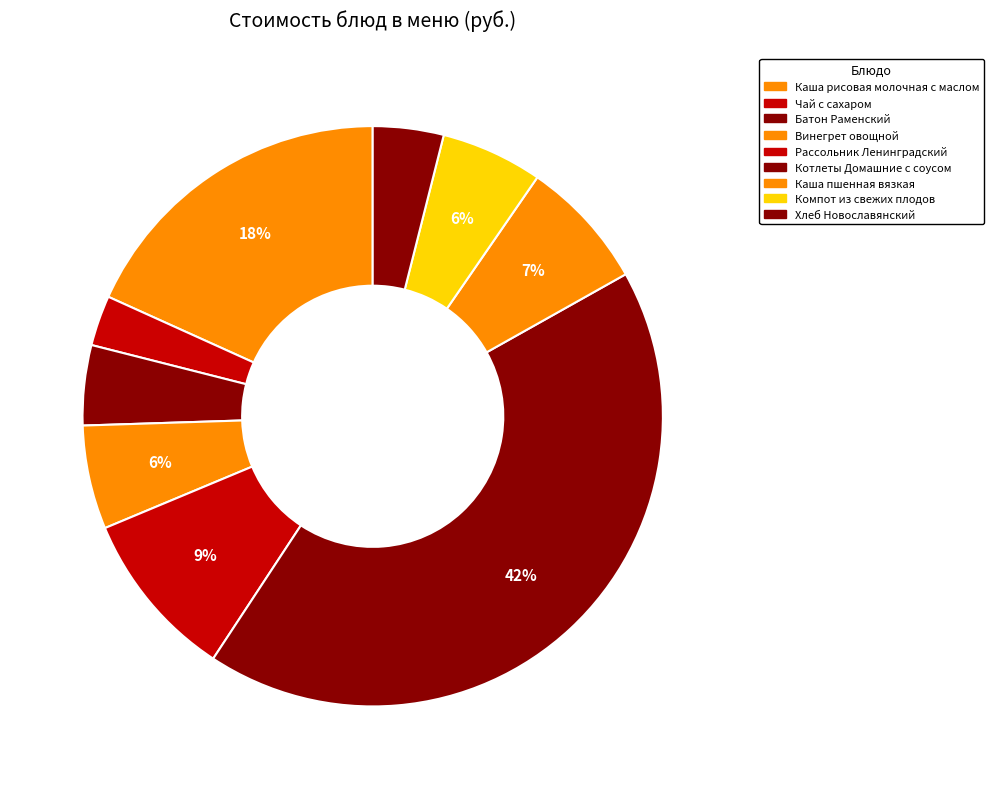

True or false: Чай с сахаром accounts for 12% of the total.

False